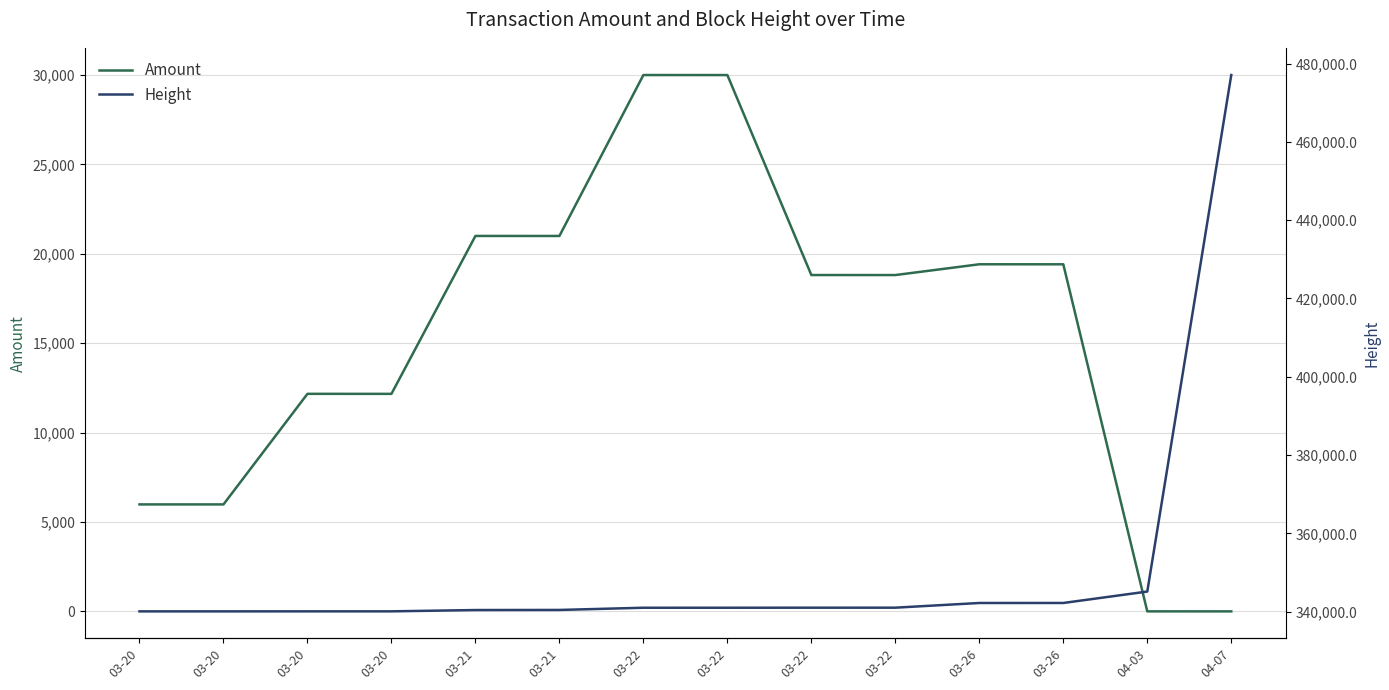

Which label corresponds to the smallest value in the chart?

04-07